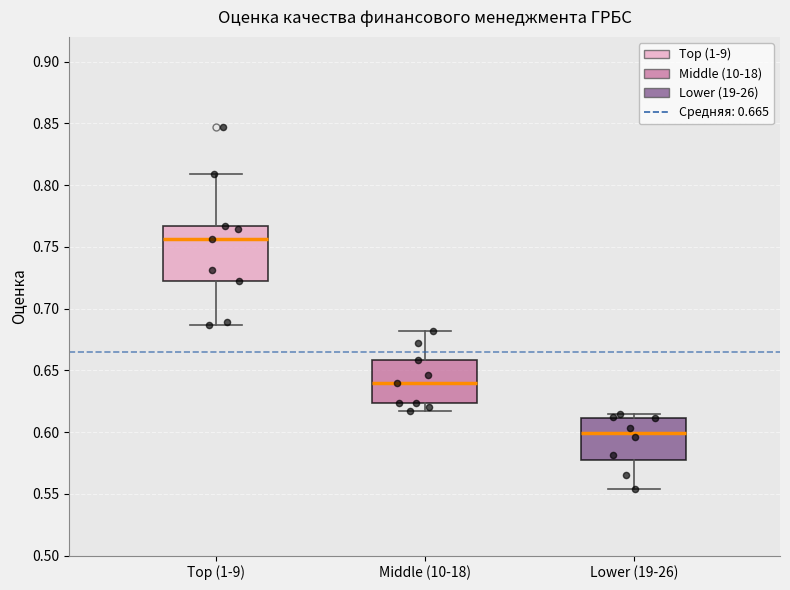

Where does the upper whisker of the box for Middle (10-18) end on the y-axis? The values are not printed on the chart, so give them approximately, as read against the axis.

0.680